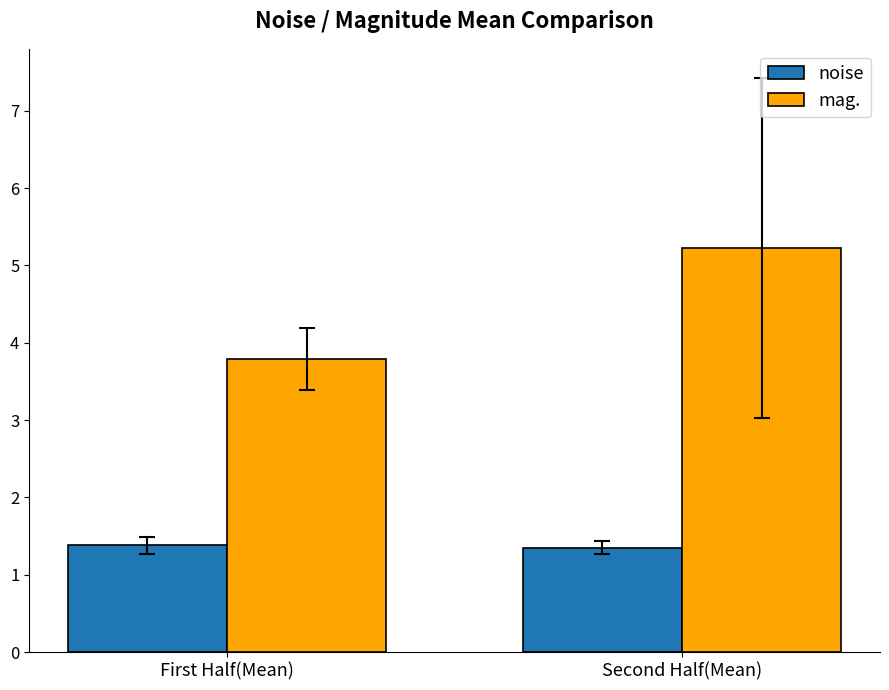

How many bars are there in total?

4